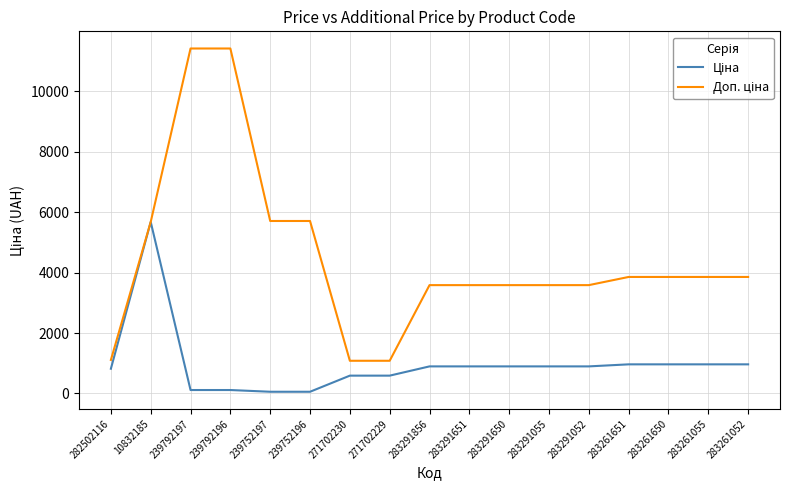

What is the total value across all series at 283261650?

4817.6